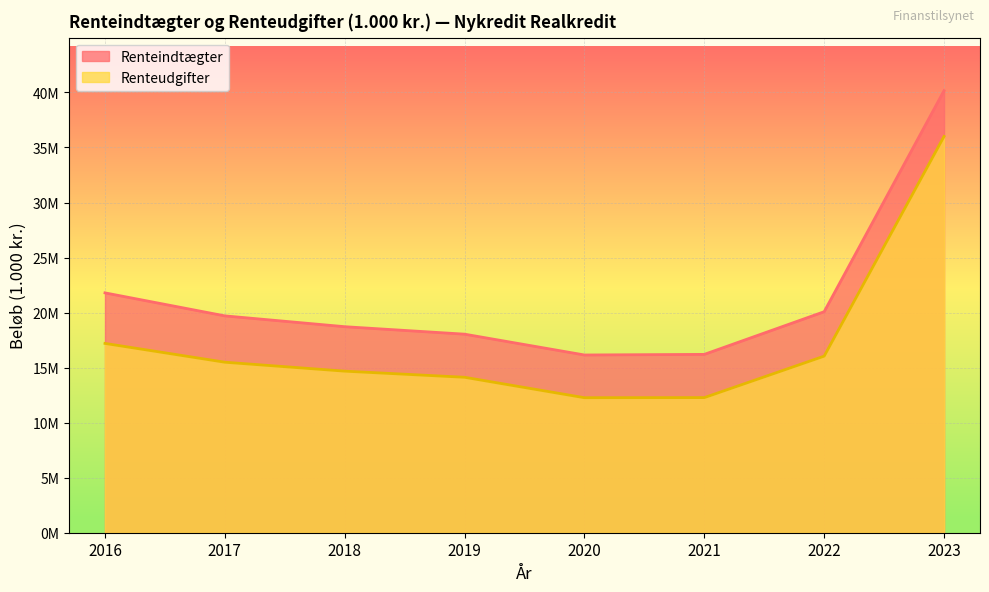

True or false: Renteindtægter and Renteudgifter cross at least once.

False